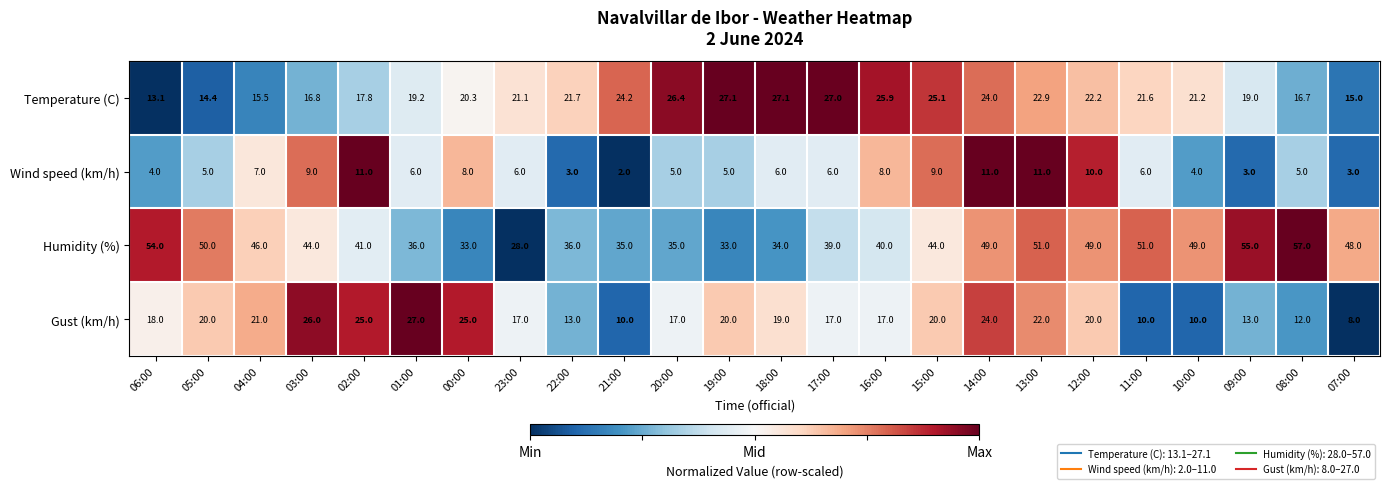

At 05:00, list the series in order from smallest to largest.

Wind speed (km/h), Temperature (C), Gust (km/h), Humidity (%)